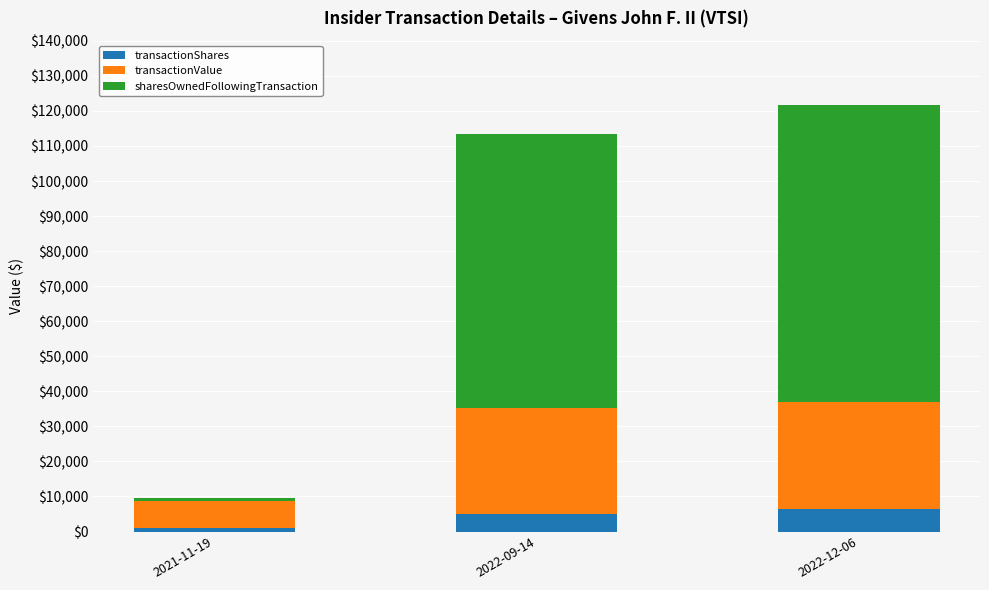

Rank the categories by transactionShares value from lowest to highest.

2021-11-19, 2022-09-14, 2022-12-06